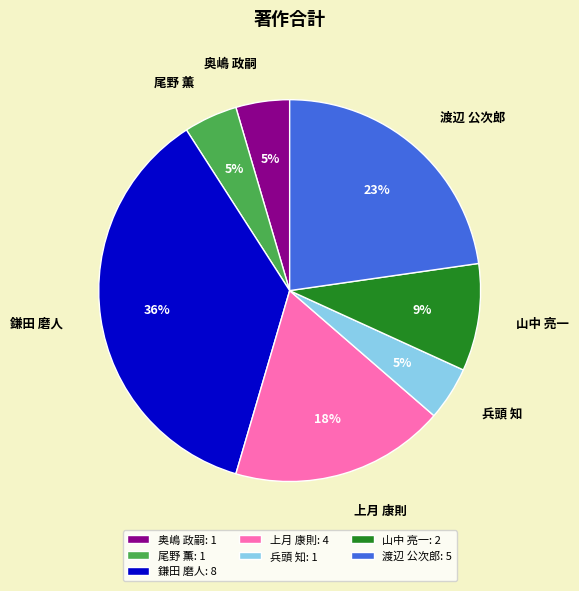

Which has a higher value, 鎌田 磨人 or 尾野 薫?

鎌田 磨人